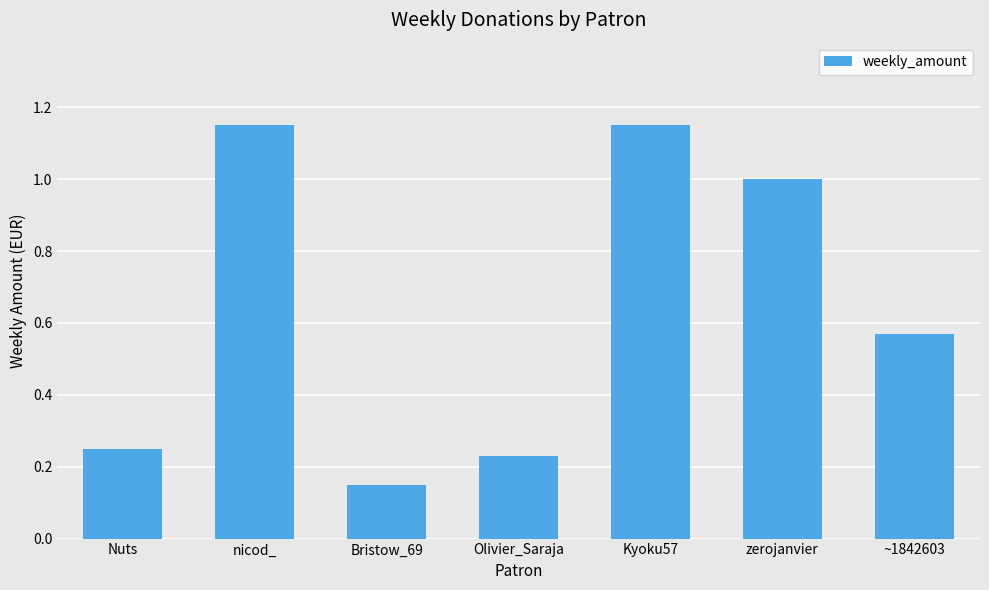

What is the label of the 4th bar from the left?

Olivier_Saraja